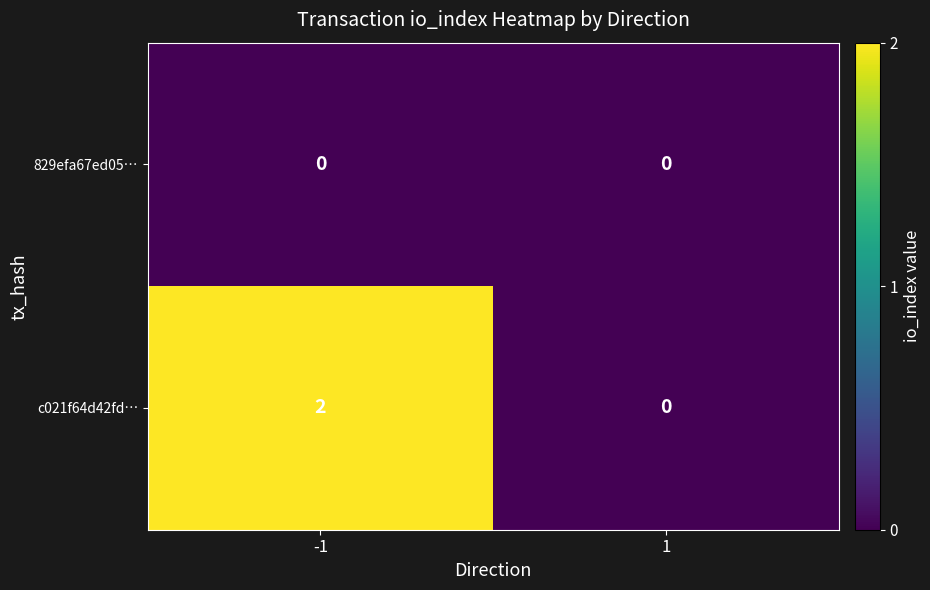

At -1, list the series in order from smallest to largest.

829efa67ed05…, c021f64d42fd…